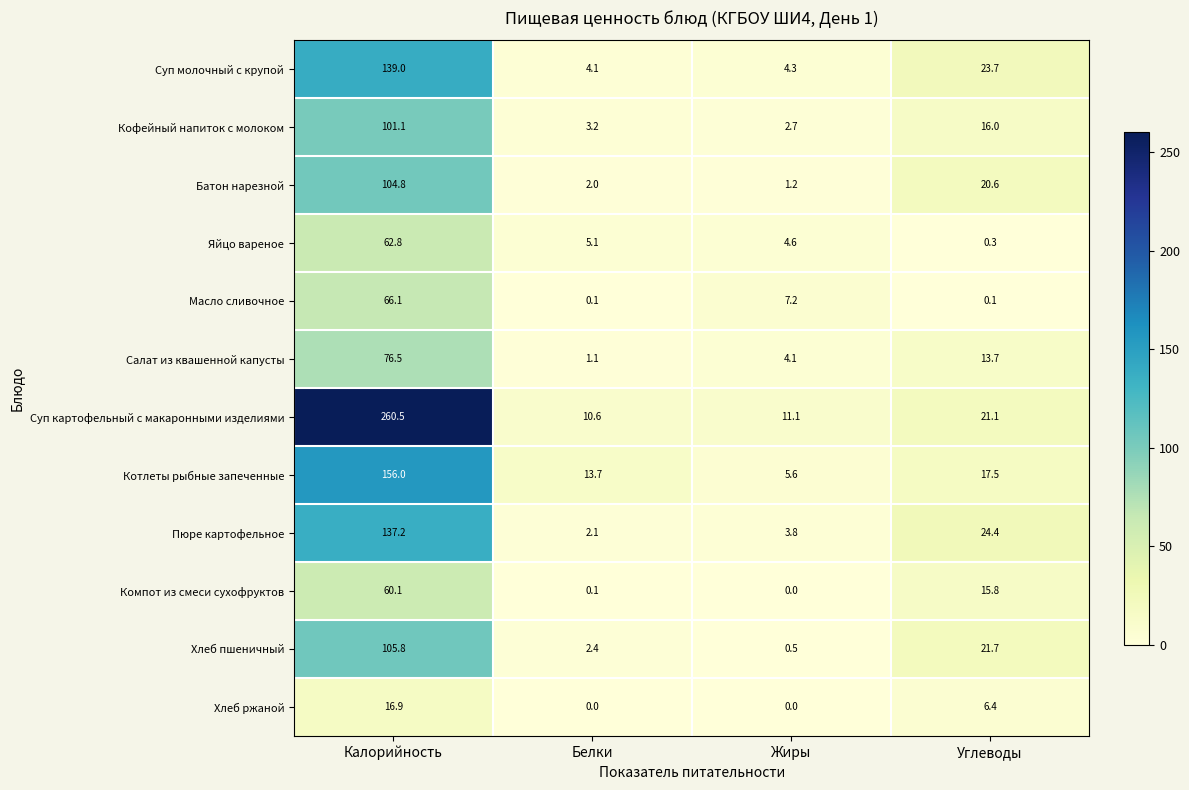

How many data points does each series have?

4